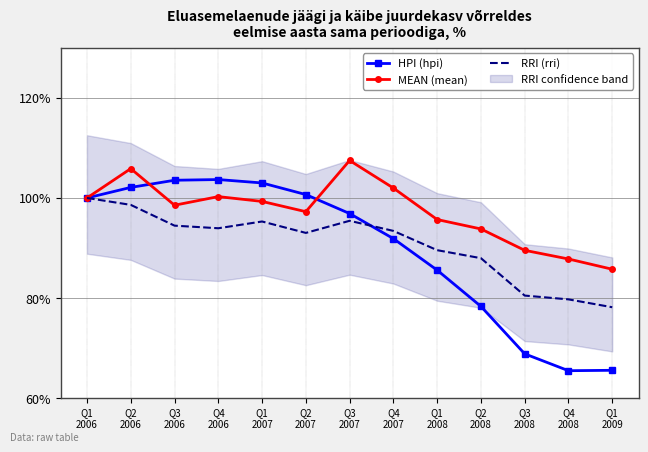

At which label does MEAN (mean) first exceed 98?

Q1
2006